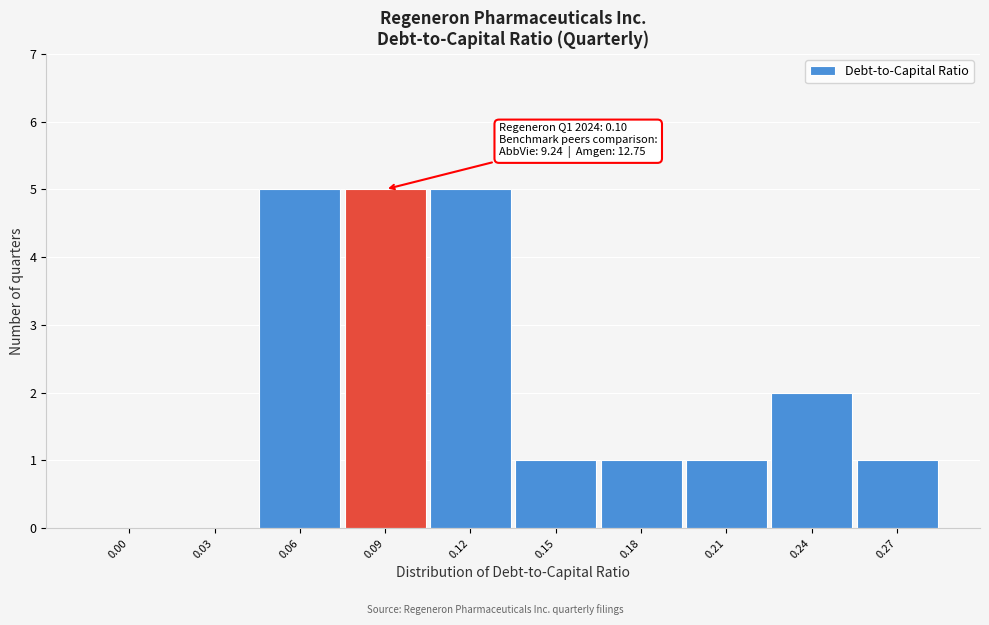

Reading left to right, what are all the values shown in this chart?

0.00=0	0.03=0	0.06=5	0.09=5	0.12=5	0.15=1	0.18=1	0.21=1	0.24=2	0.27=1